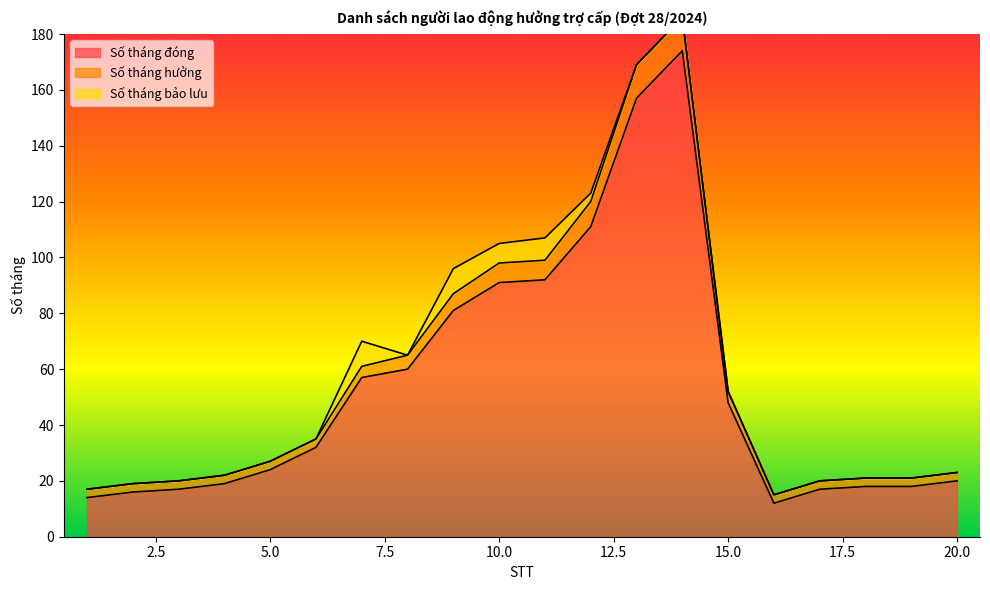

What is the maximum value for Số tháng đóng?

174